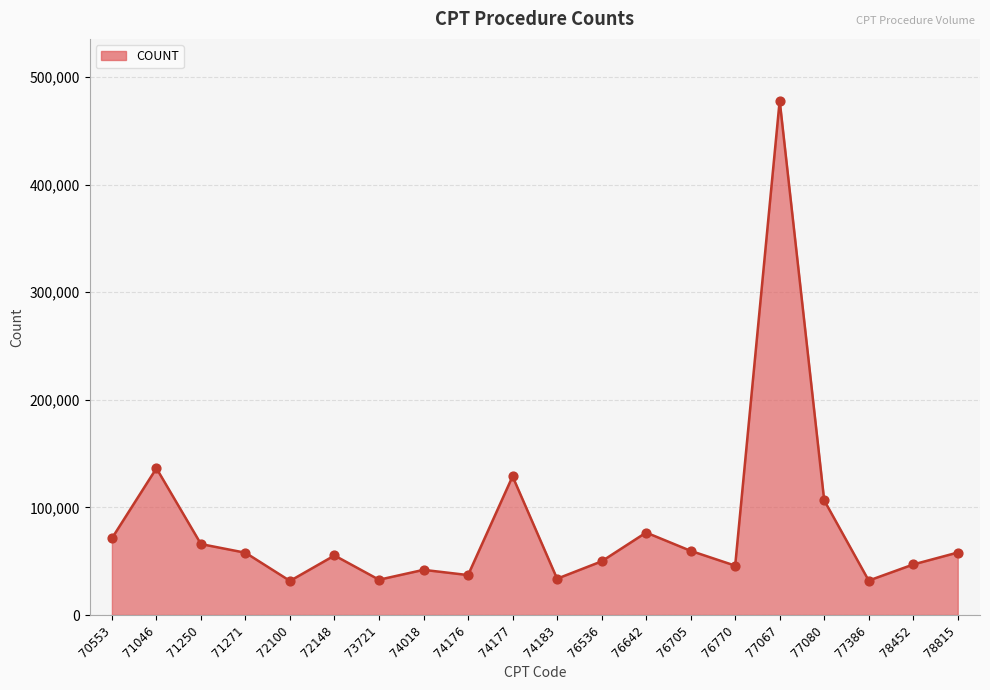

What is the change in value from 74177 to 76642?

-52233